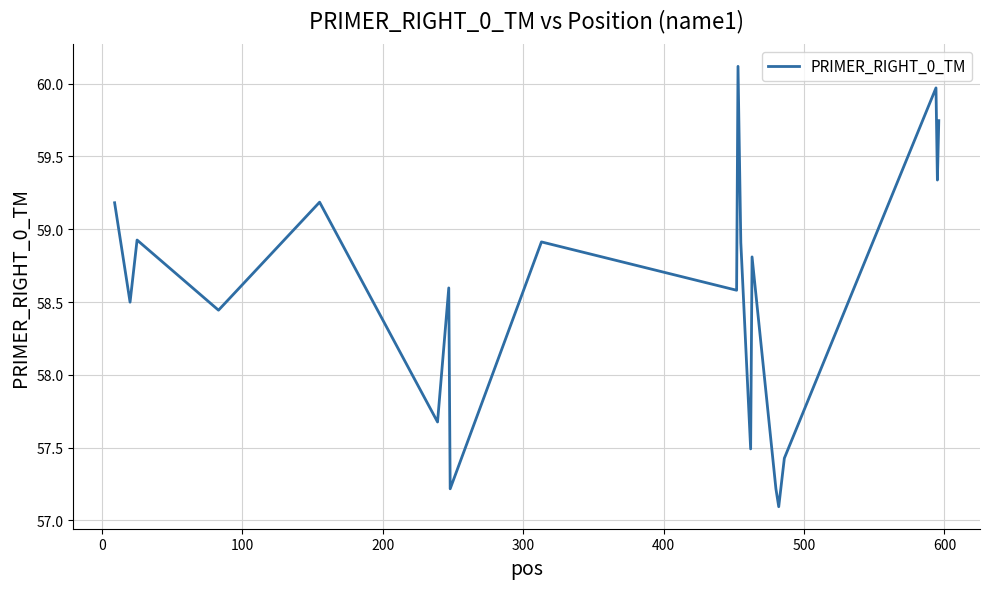

What is the difference between the maximum and minimum values?

3.0